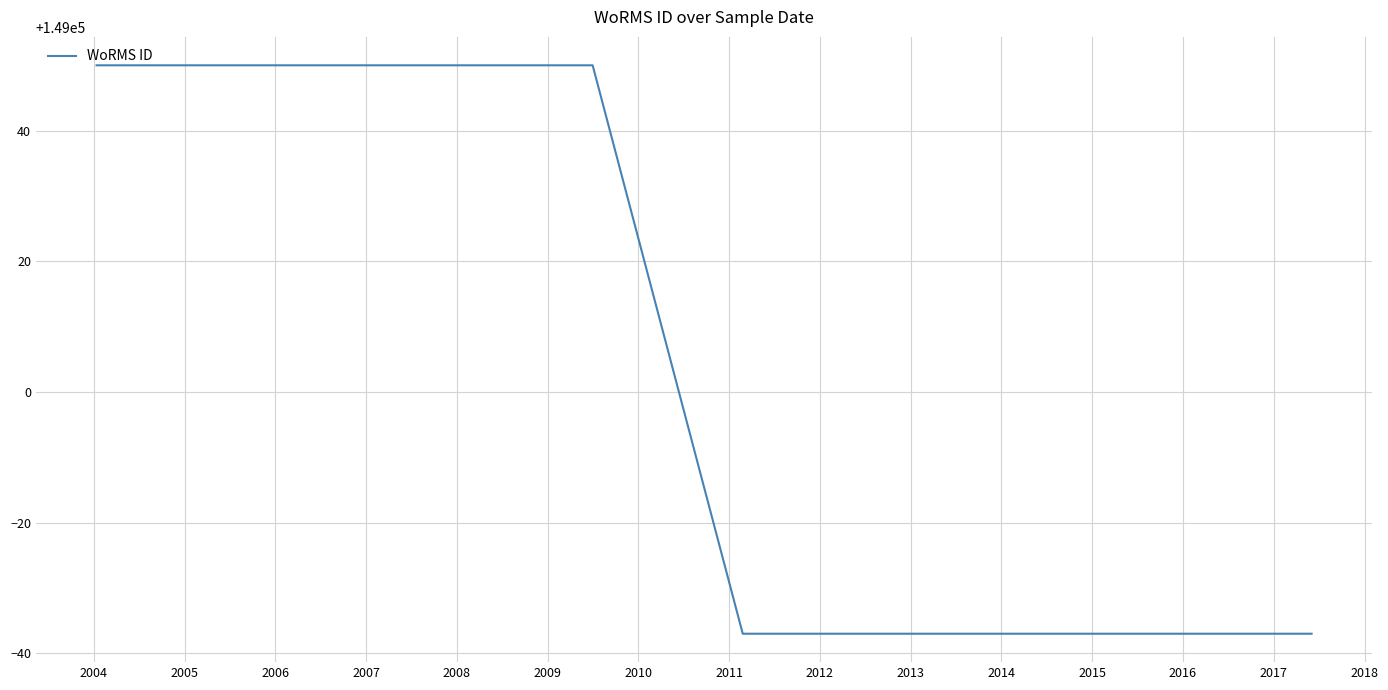

How many values are between 148963 and 149050?

4